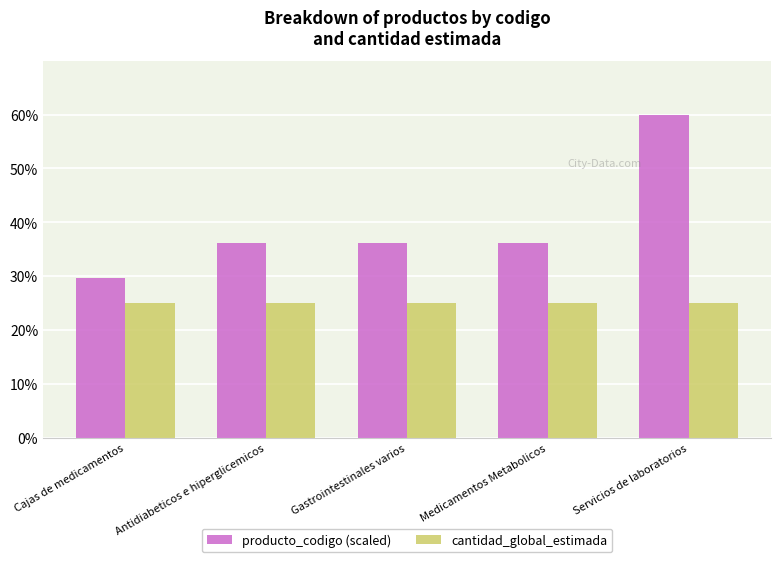

What is the value of the producto_codigo (scaled) bar at the 5th from the left?

60.0